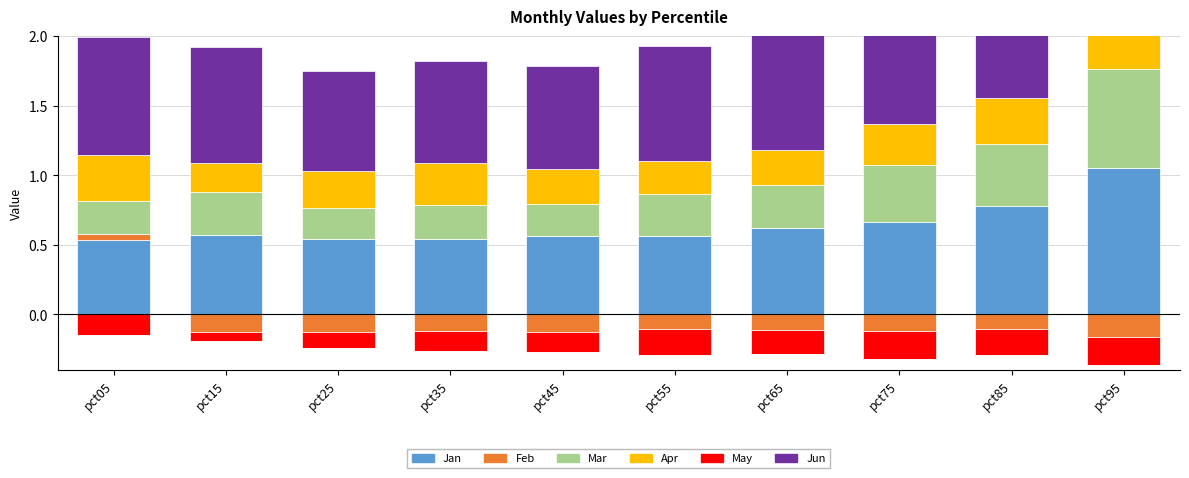

List the series in order of their peak value, highest first.

Jun, Jan, Mar, Apr, Feb, May